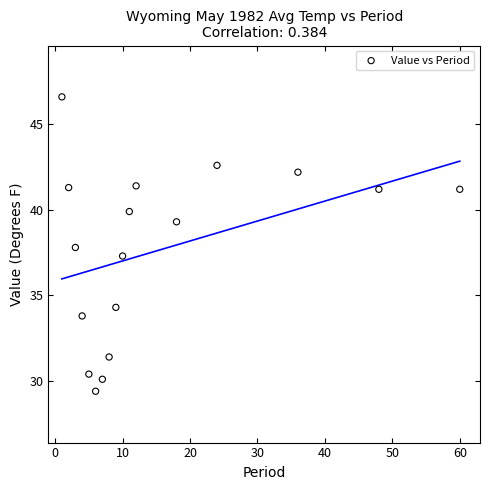

What is the range of X values (max minus min)?

59.0